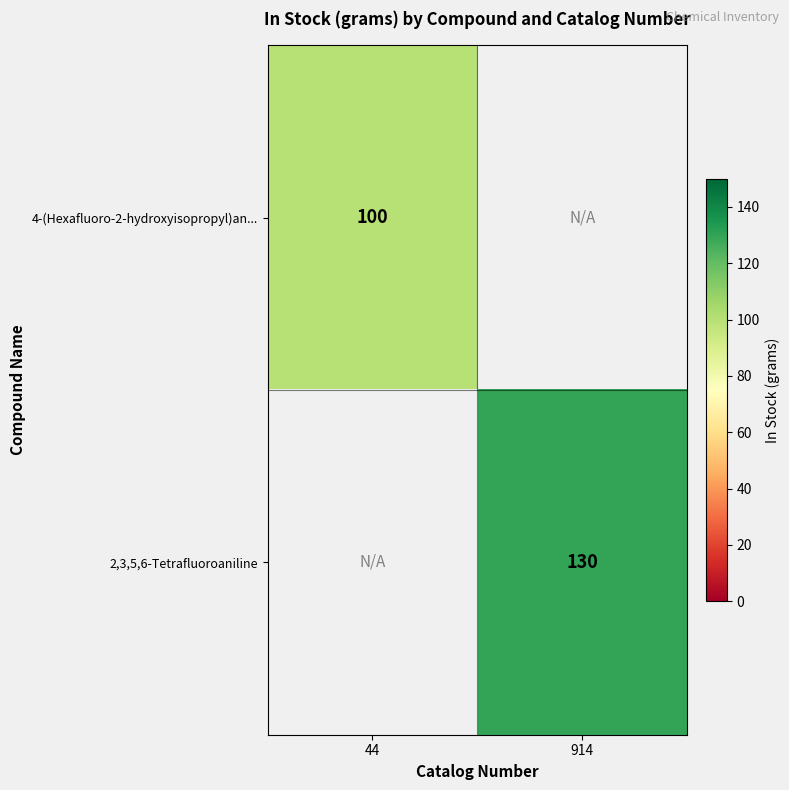

The 4-(Hexafluoro-2-hydroxyisopropyl)an... series shows 100 at 44. True or false?

True